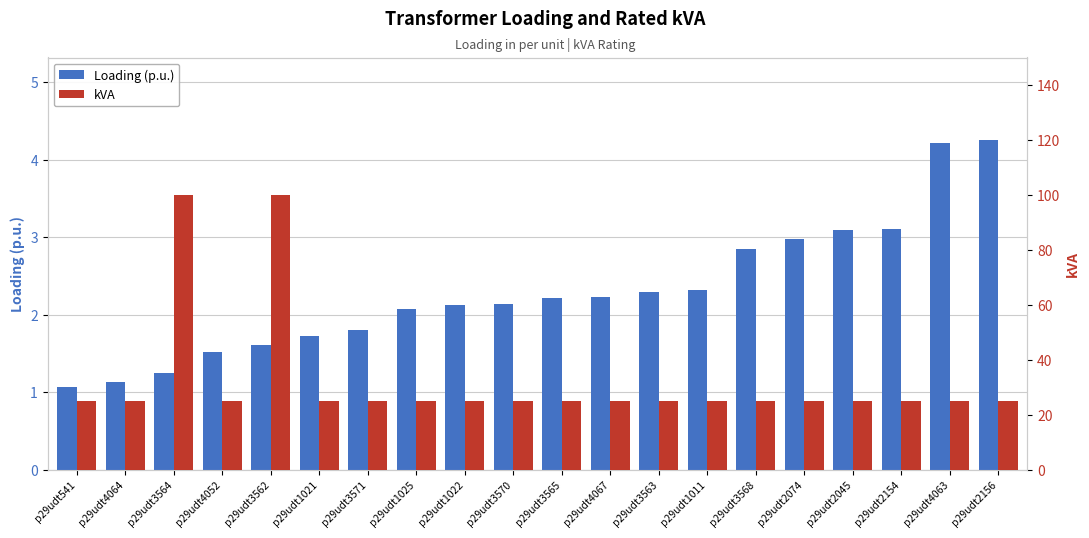

What is the difference between the second highest and minimum values in the Loading (p.u.) series?

3.1